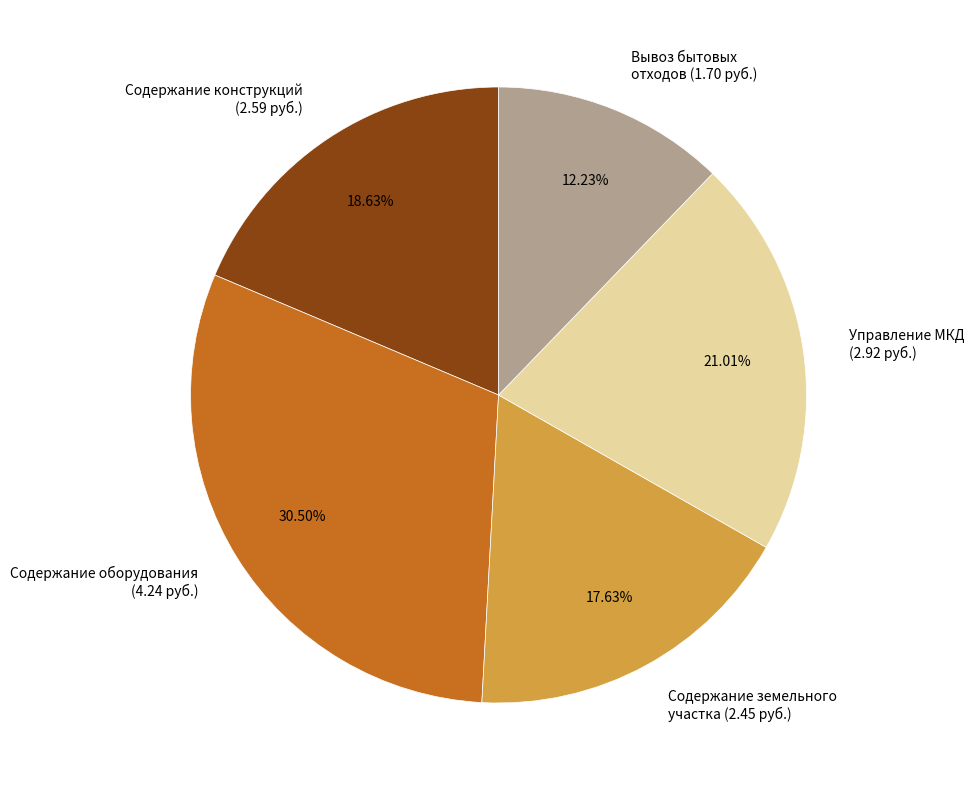

What is the largest slice in the pie chart?

Содержание оборудования (4.24 руб.)